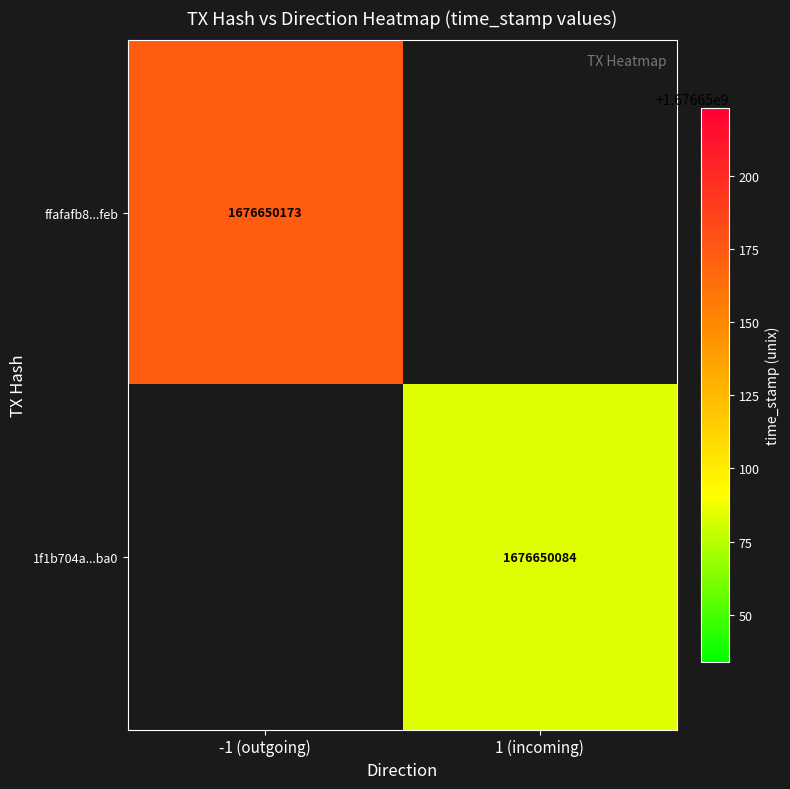

The ffafafb8199d7713861b941346a3711d0380feb series shows 2357127614 at time_stamp. True or false?

False